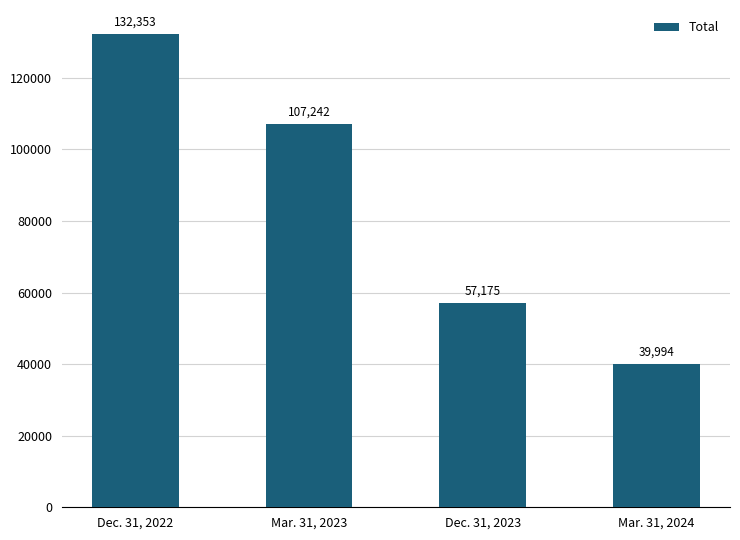

Where is the data nearest to the value 86173?

Mar. 31, 2023